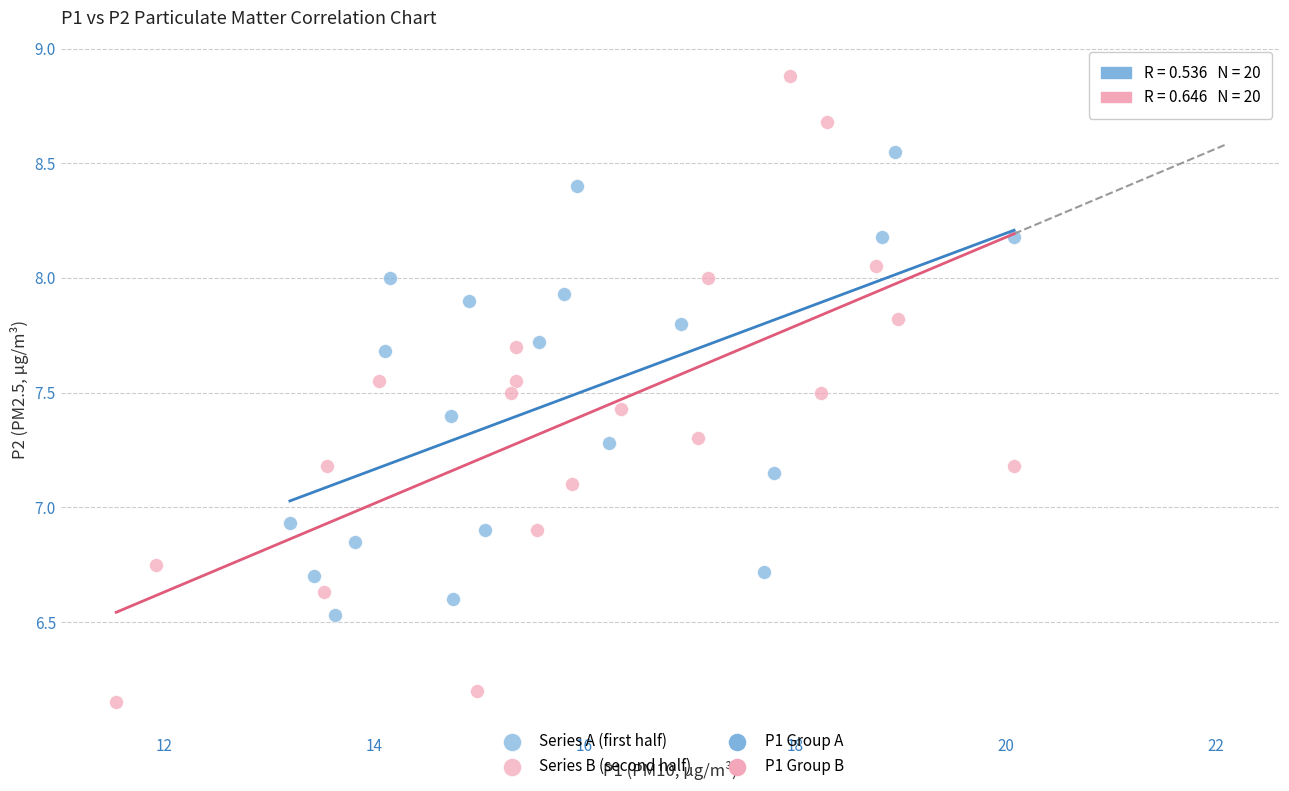

Which series reaches the maximum Y coordinate?

Series B (second half)